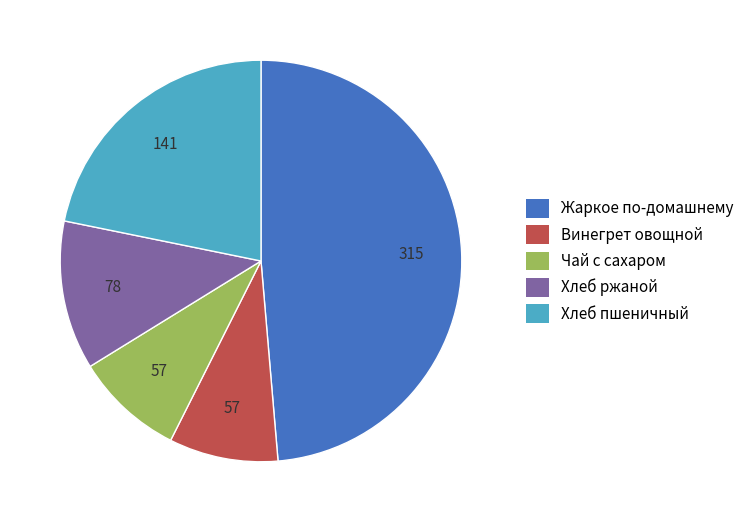

What is the ratio of the value at Жаркое по-домашнему to the value at Чай с сахаром?

5.5